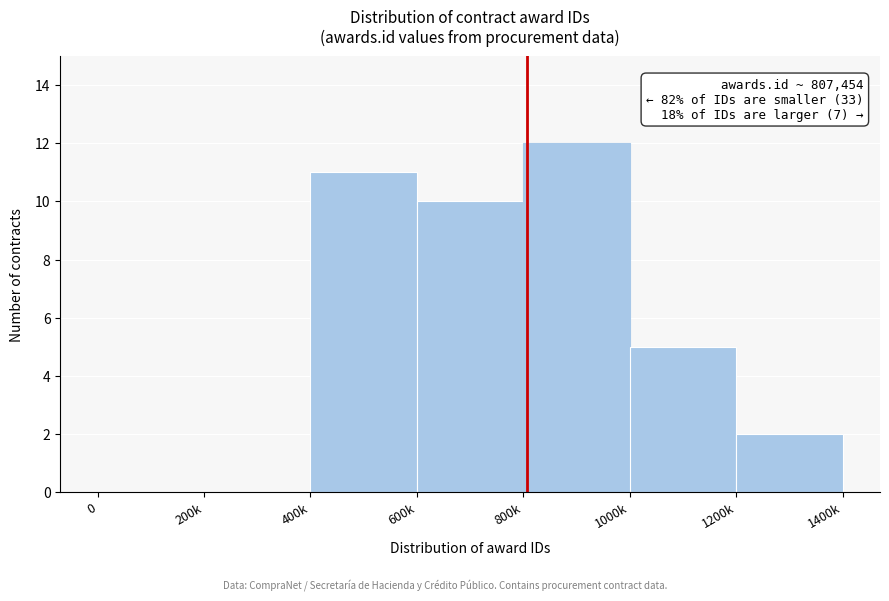

Reading left to right, list all the values displayed in this chart.

0=0	200k=0	400k=11	600k=10	800k=12	1000k=5	1200k=2